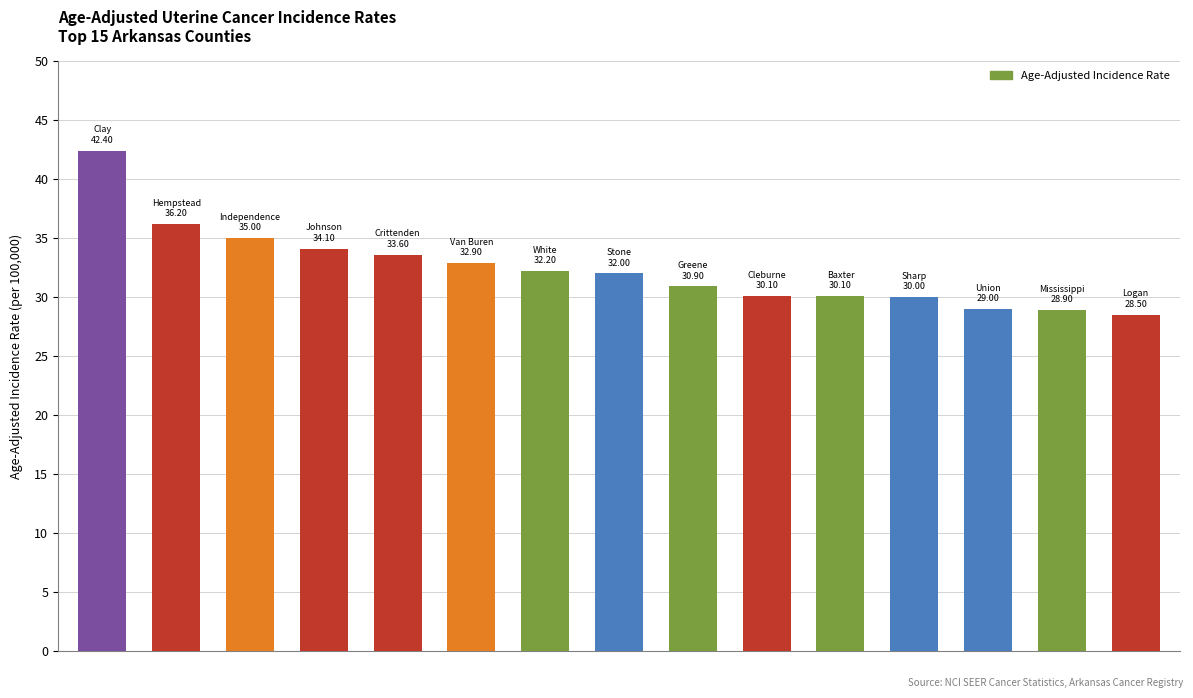

What is the value of the 5th bar from the left?

33.6